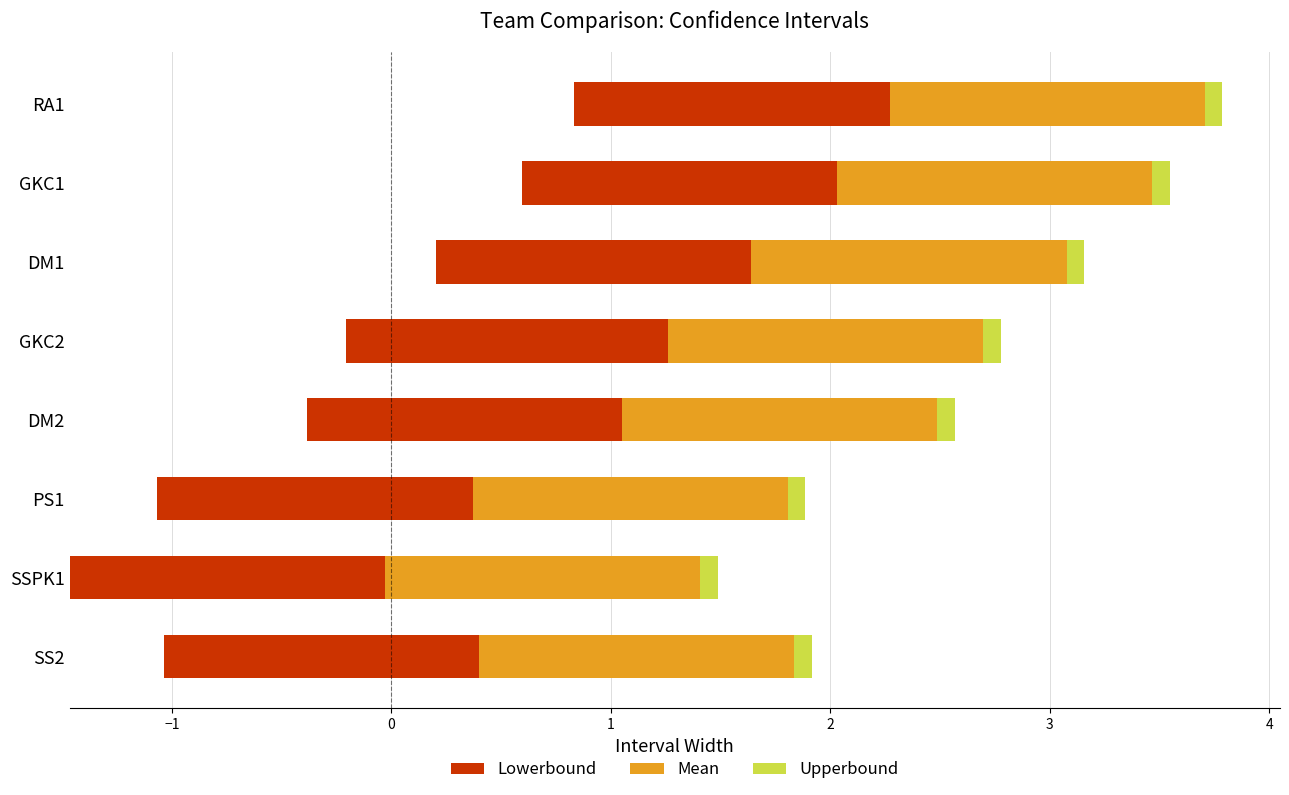

What is the sum of the Lowerbound values at DM1 and DM2?

2.9